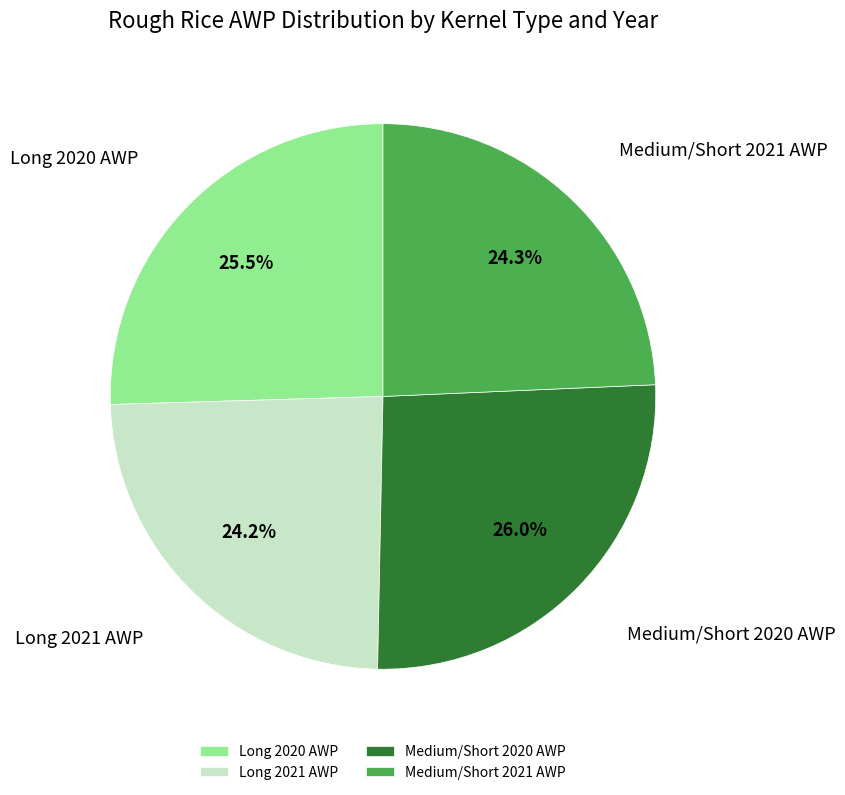

Does any single category account for the majority?

No